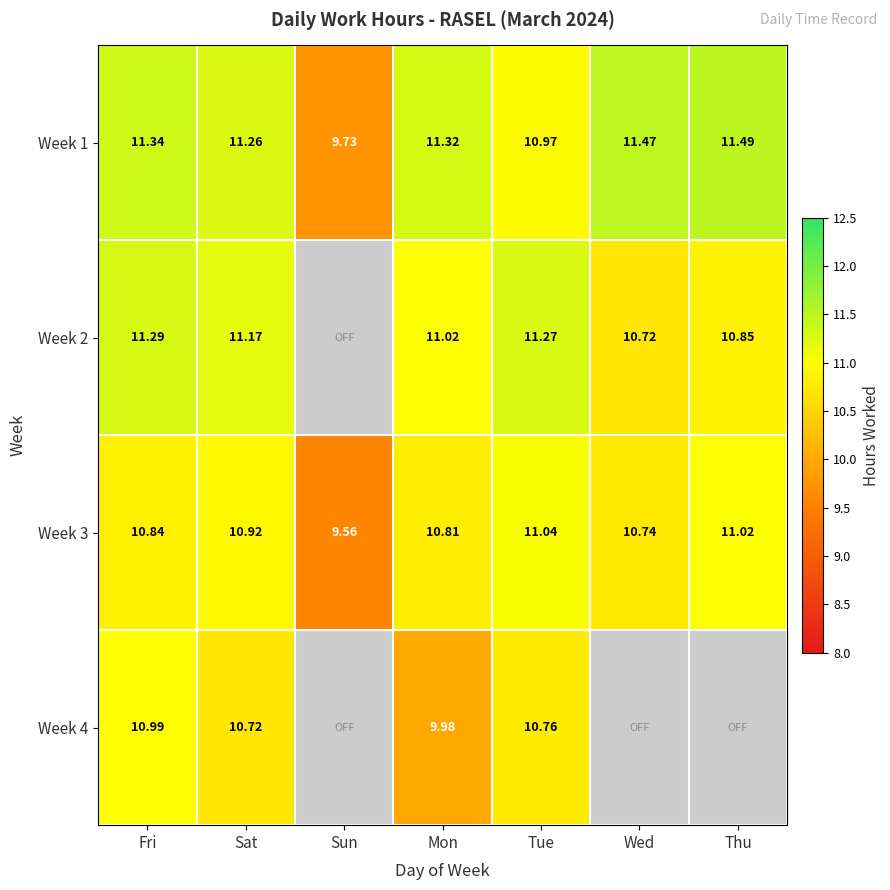

At which label is Week 3 closest to 10?

Sun